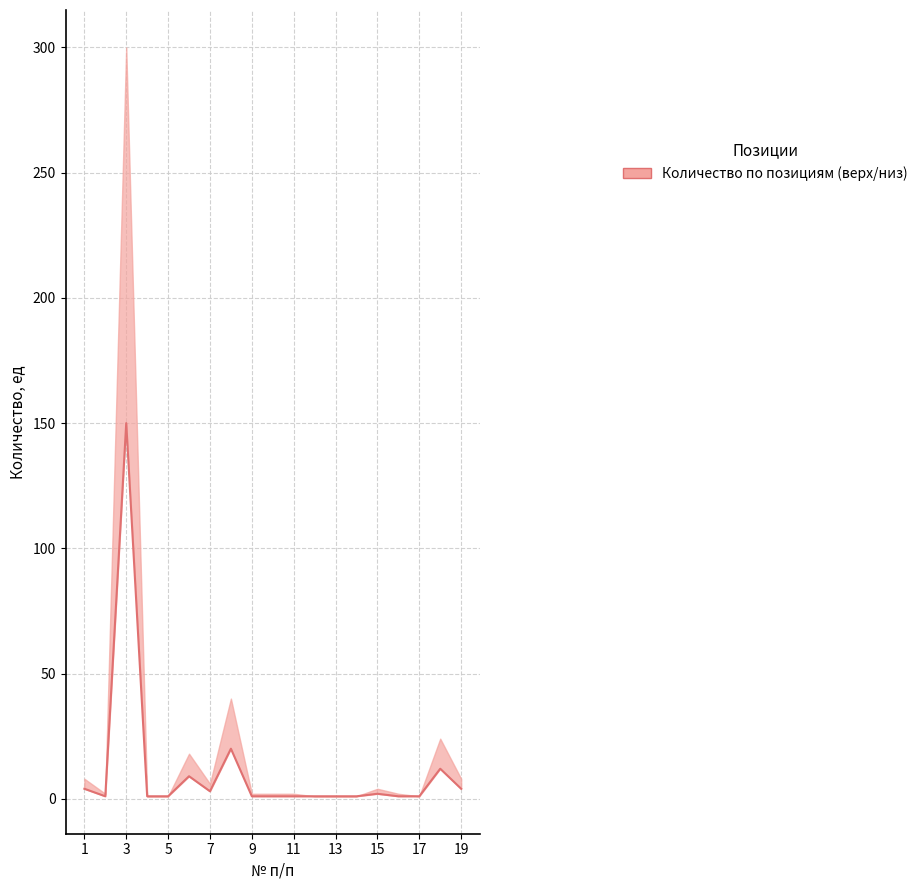

The chart shows a value of 2 at 11. True or false?

False